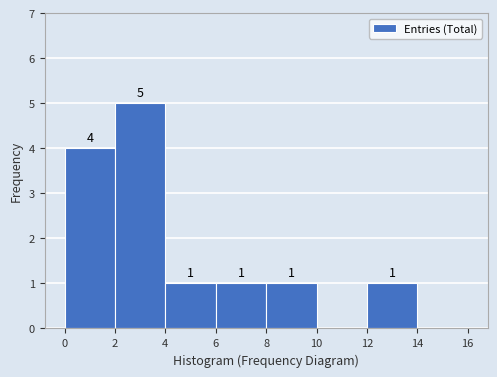

Which range on the x-axis has the tallest bar?

2 to 4